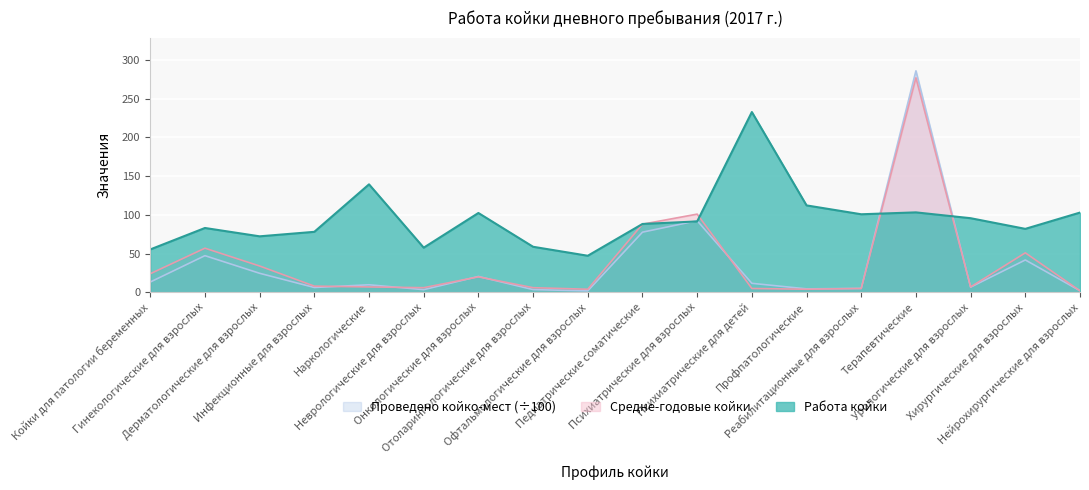

True or false: Проведено койко-мест всего has a value of 77.7 at Педиатрические соматические.

True